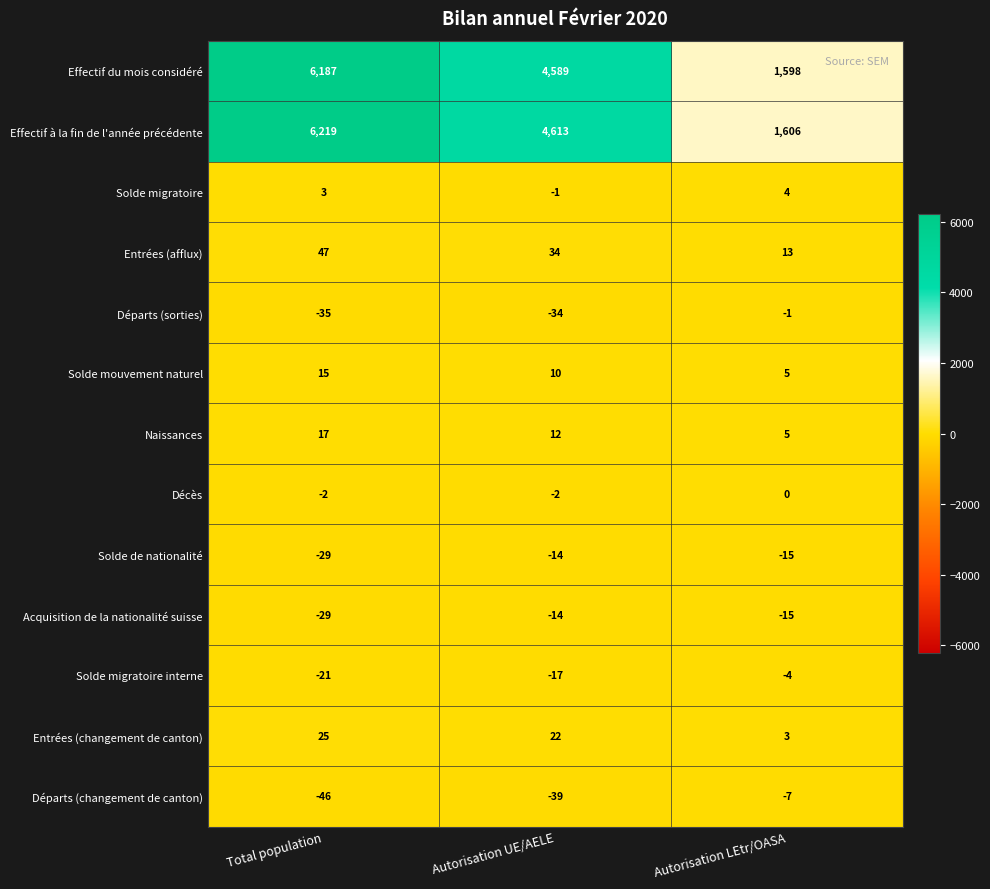

What is the difference between the Effectif du mois considéré values at Autorisation LEtr/OASA and Autorisation UE/AELE?

2991